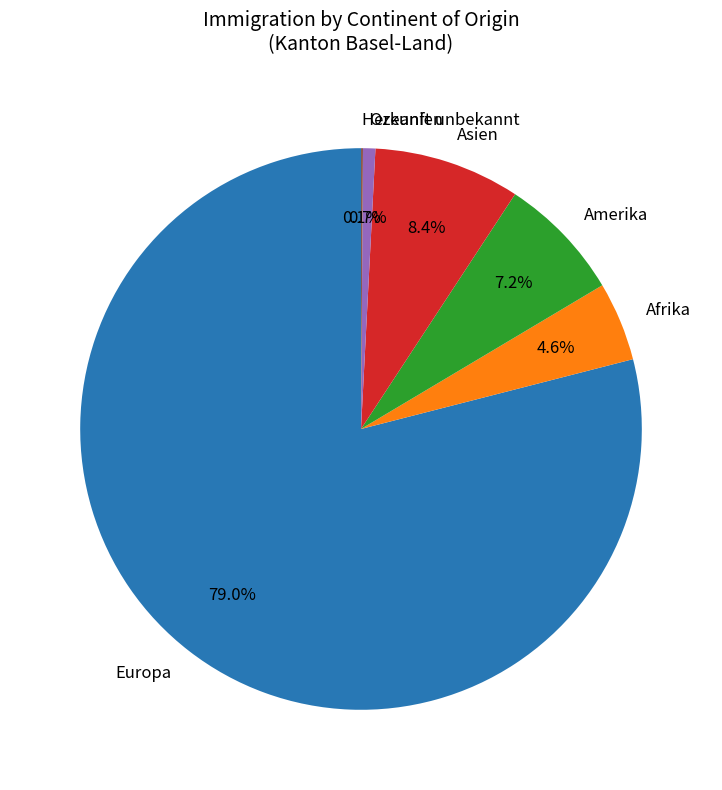

Between Amerika and Asien, which is larger?

Asien